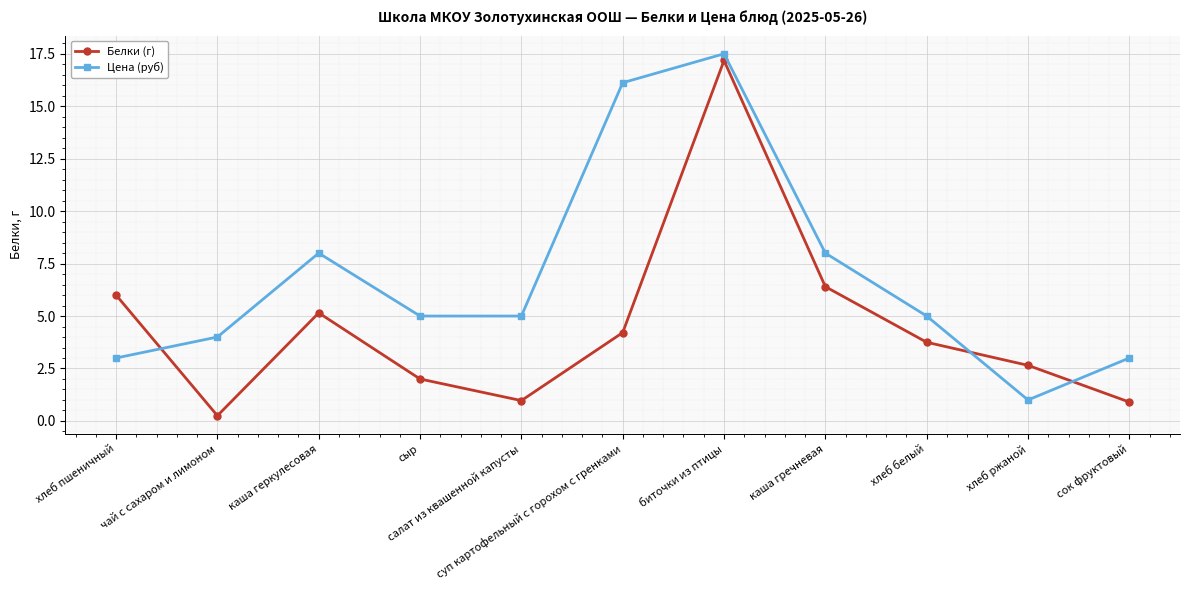

True or false: Белки (г) has more than 2 interior local peaks.

False